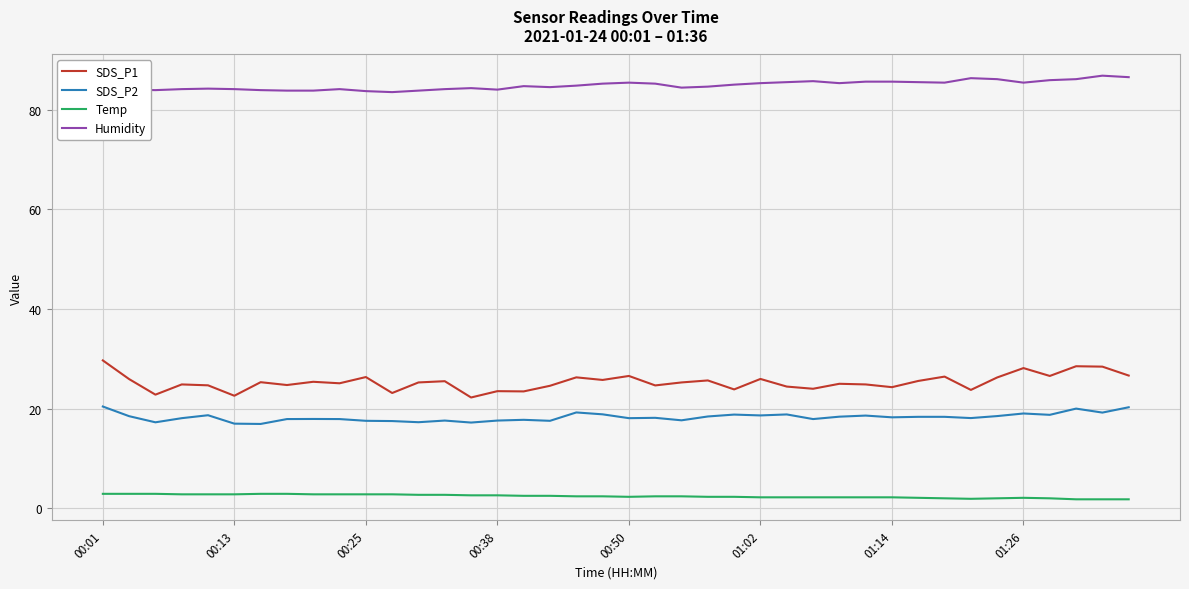

Which series has the largest range (max minus min)?

SDS_P1